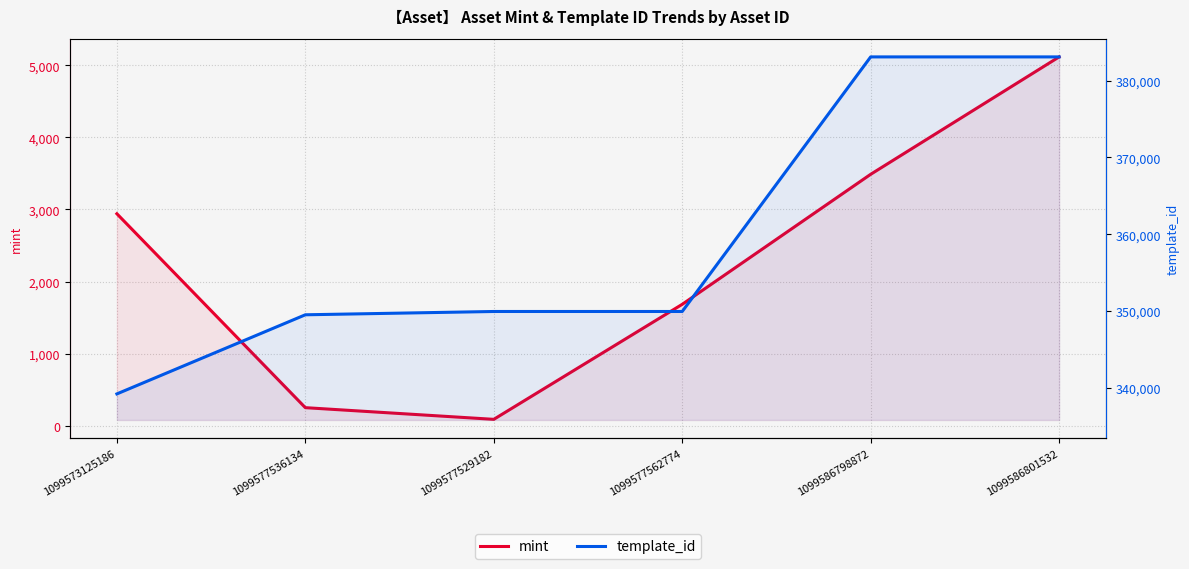

True or false: mint has more than 2 interior local peaks.

False